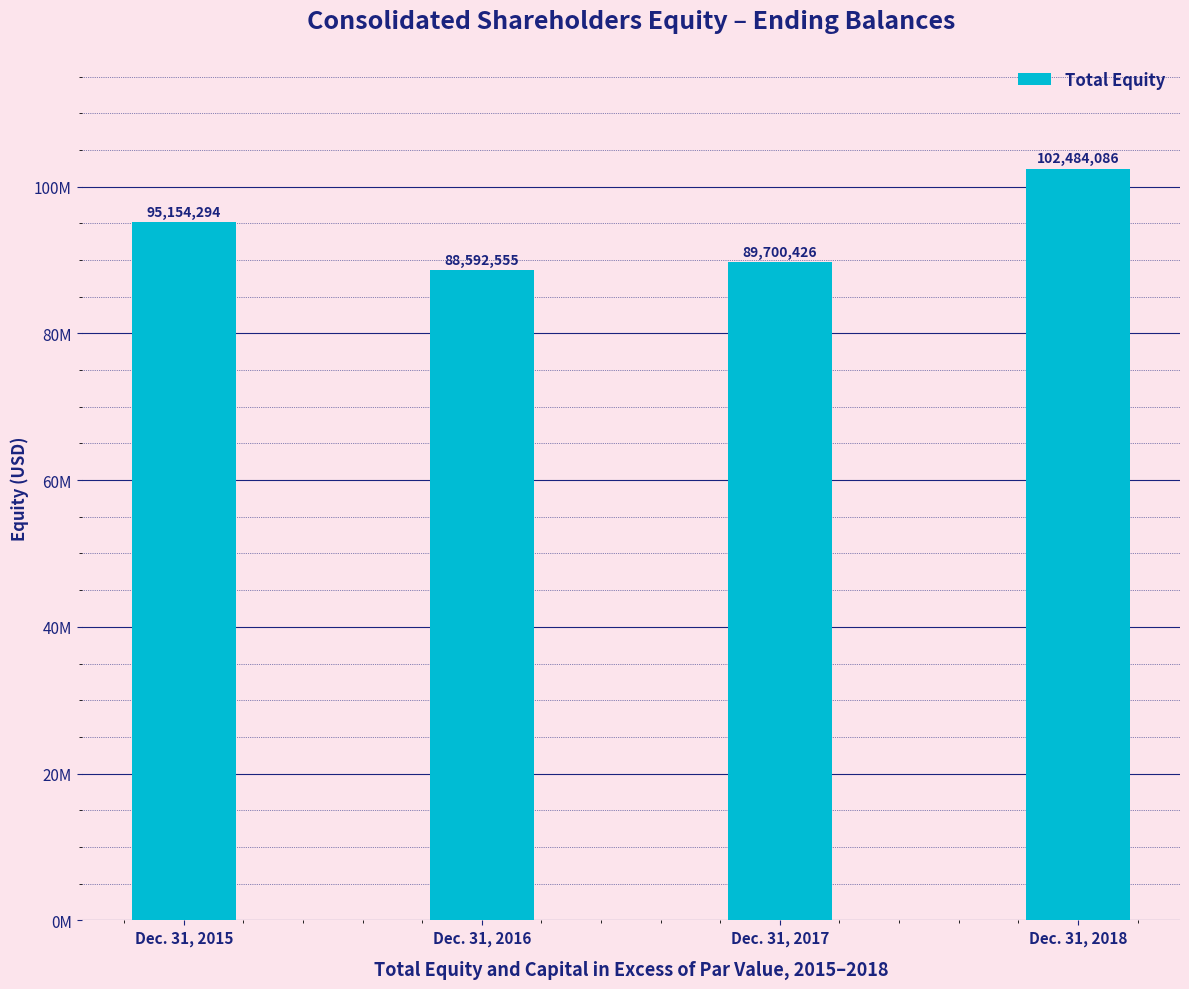

At which category does the chart reach its minimum across all series?

Dec. 31, 2016